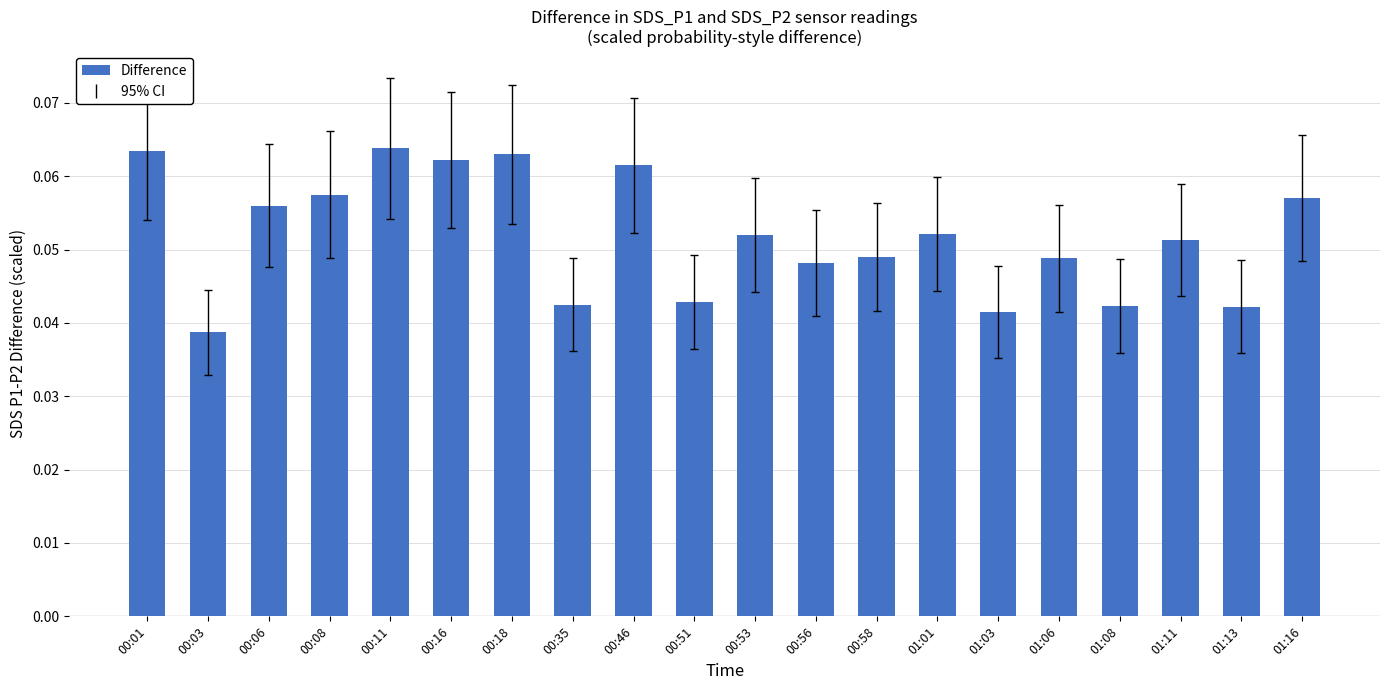

How many distinct data groups are displayed?

1